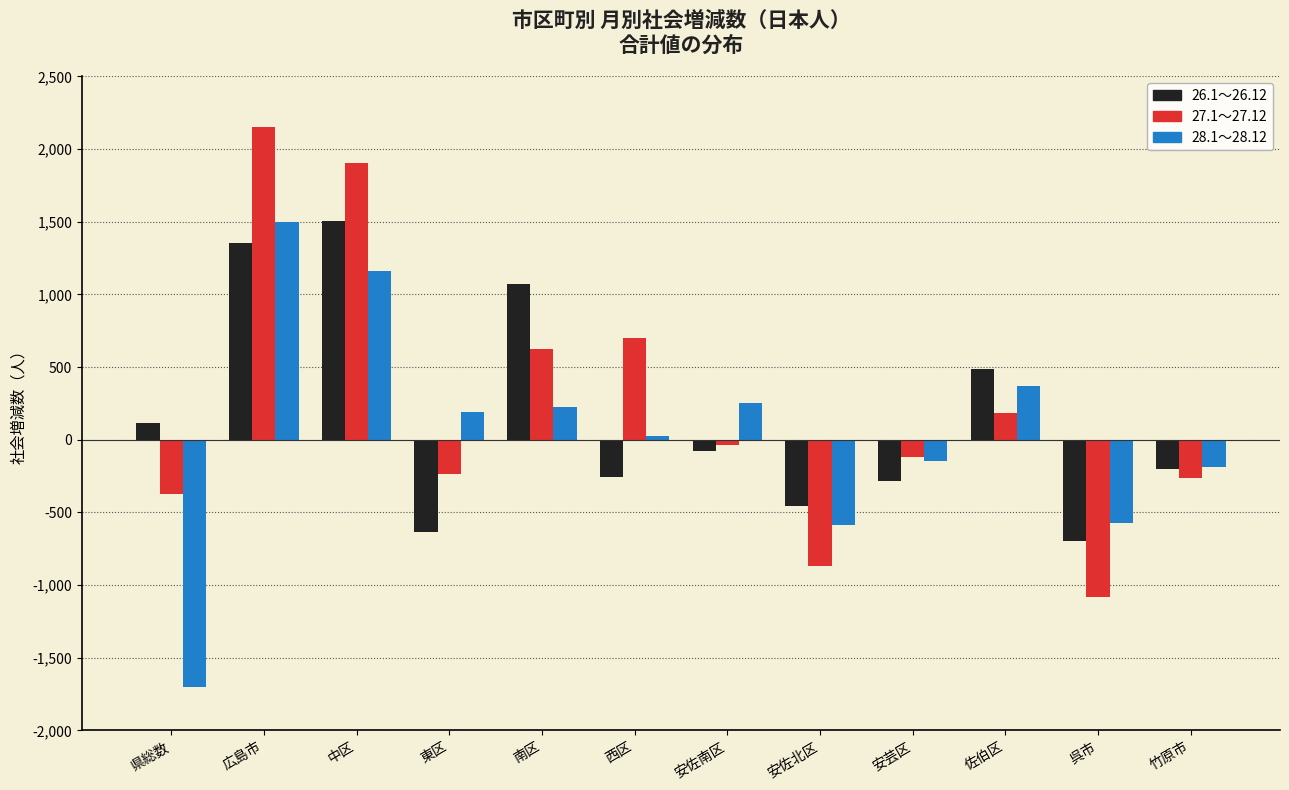

At which category is the sum across all series the highest?

広島市